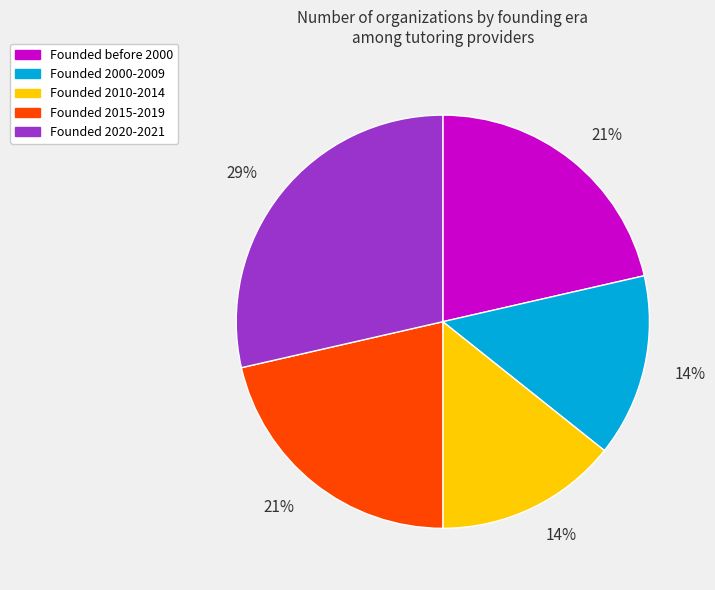

Does any single category account for the majority?

No